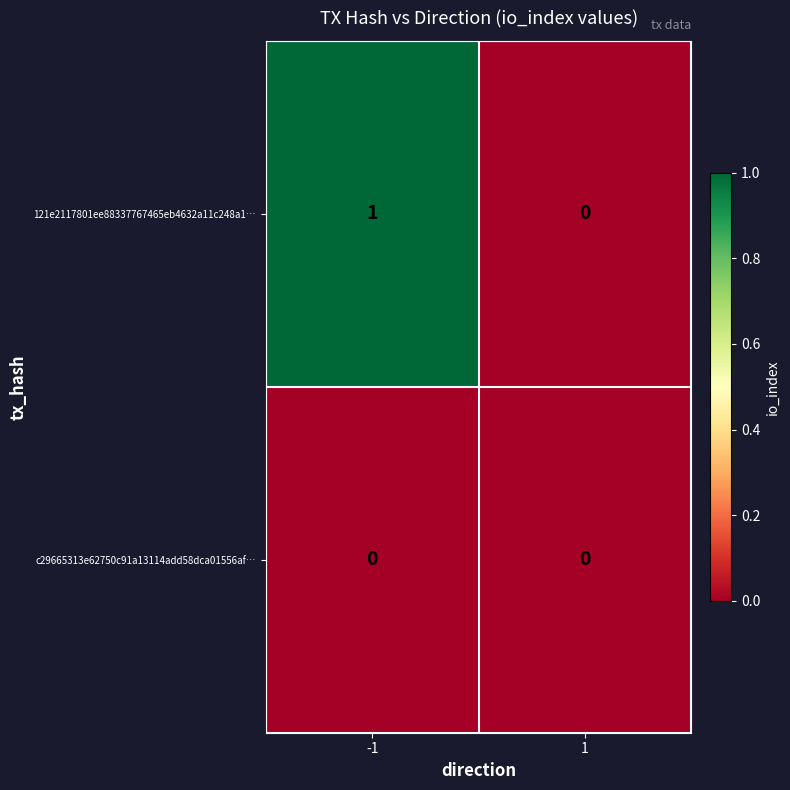

What is the spread (max minus min) of values at -1?

1